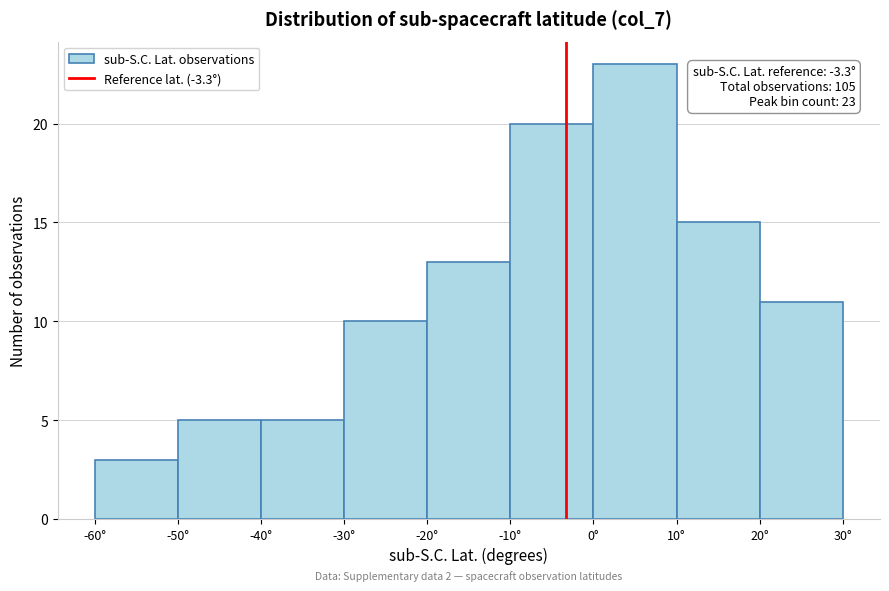

Which range on the x-axis has the tallest bar?

0 to 10